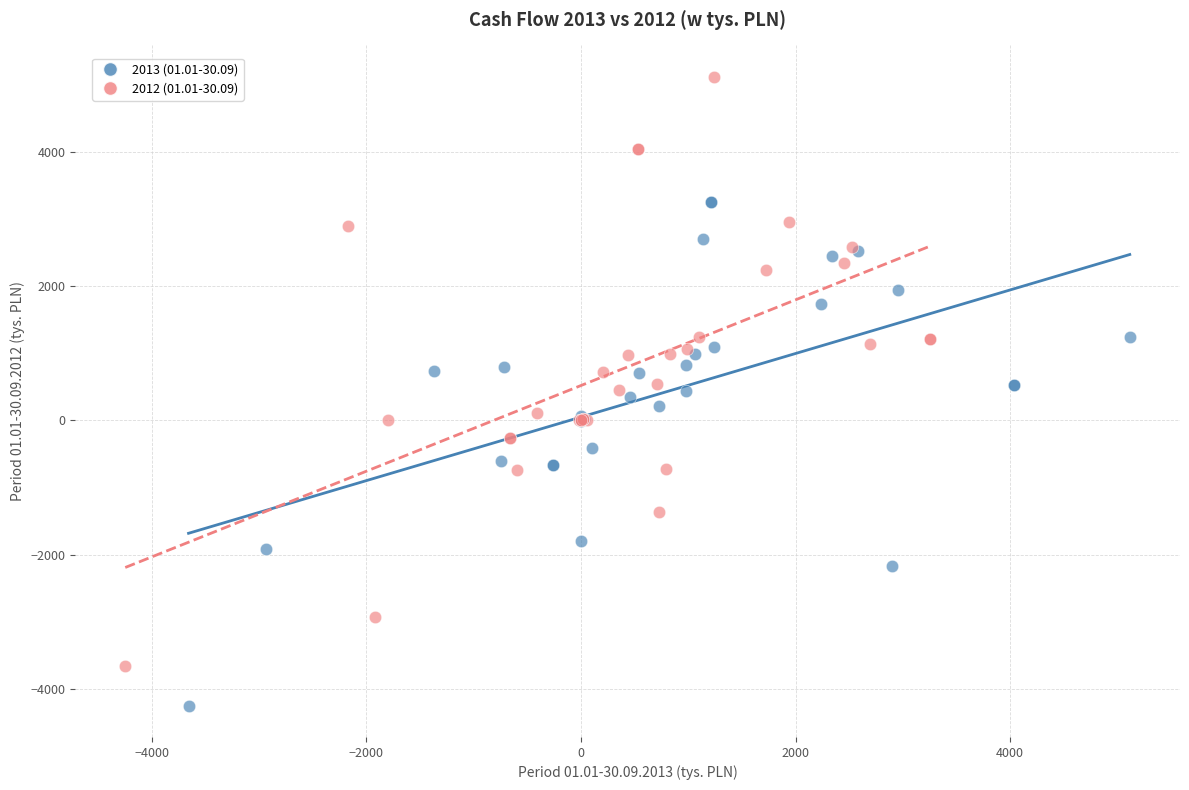

Which series reaches the minimum Y coordinate?

2013 (01.01-30.09)